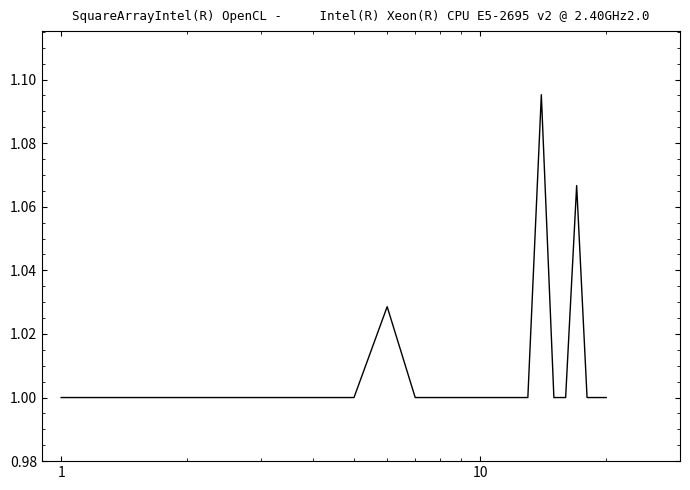

Is this an area chart (filled region under the line)?

No